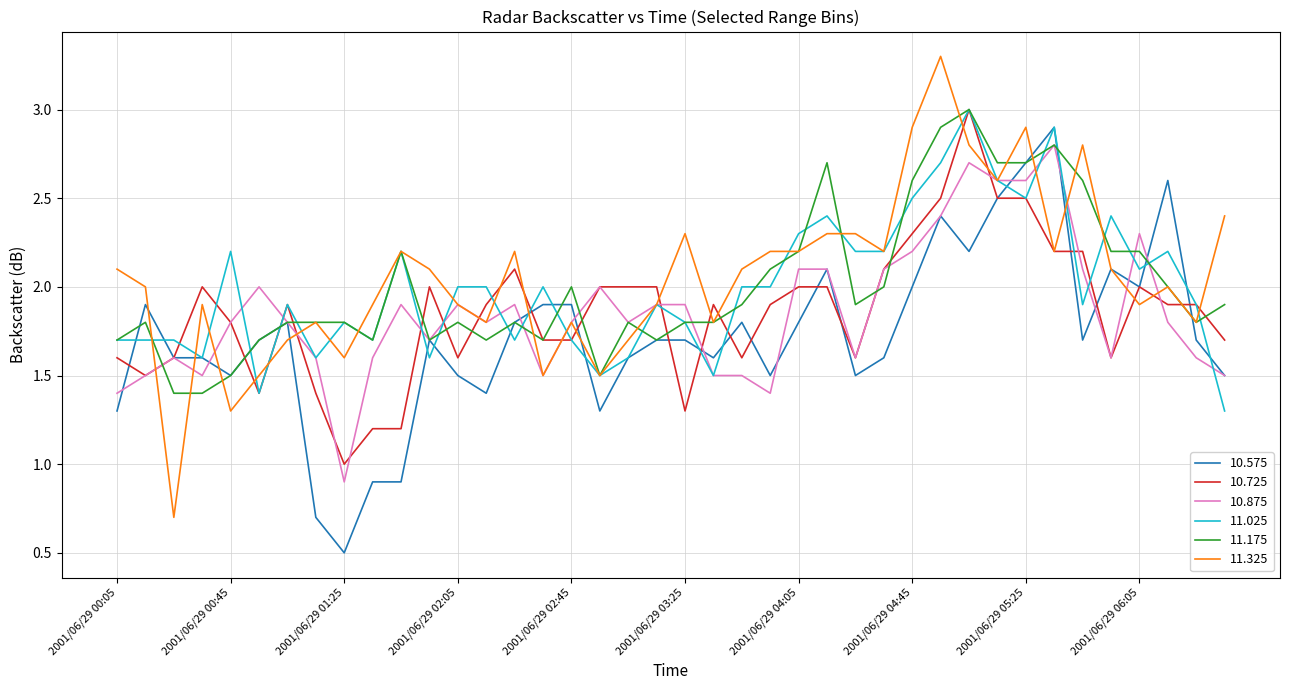

How many values in the 11.025 series are below 2?

20